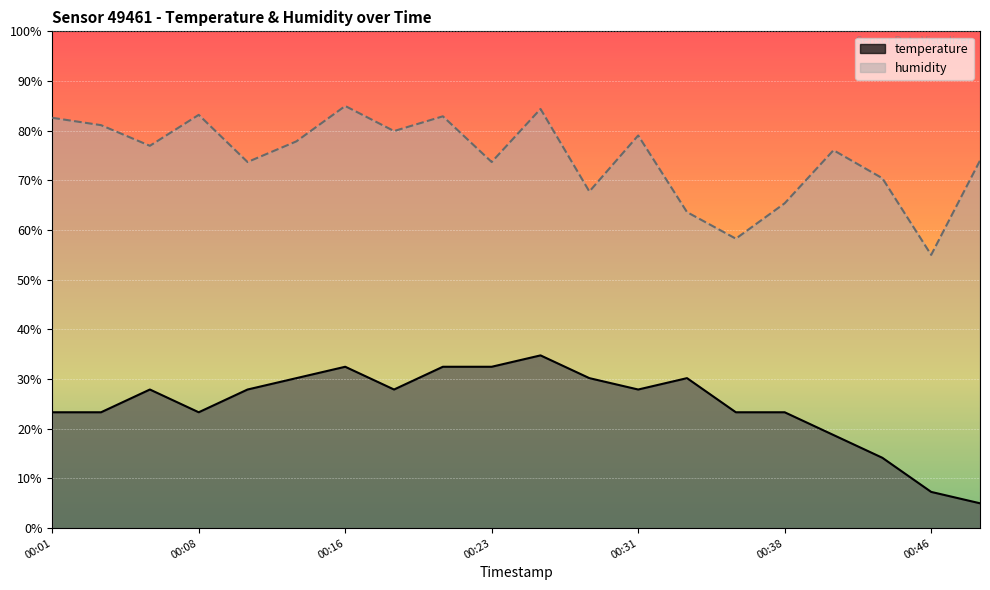

True or false: temperature and humidity cross at least once.

False